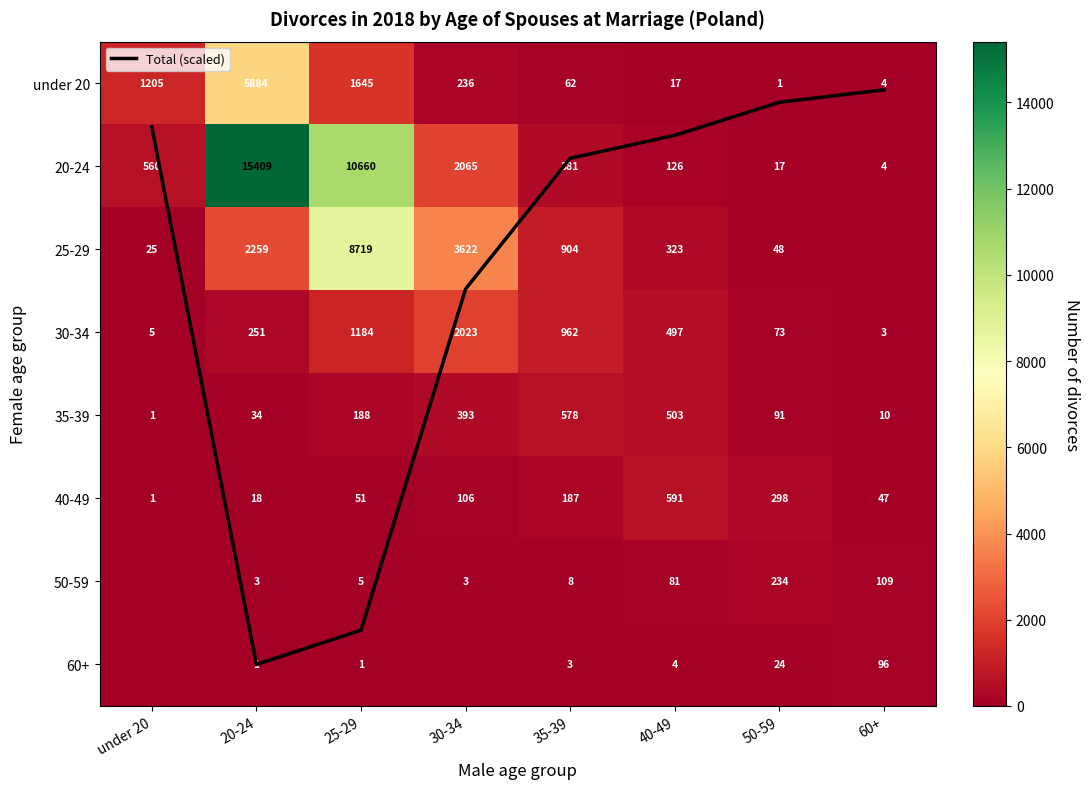

Which label corresponds to the largest value in the chart?

20-24